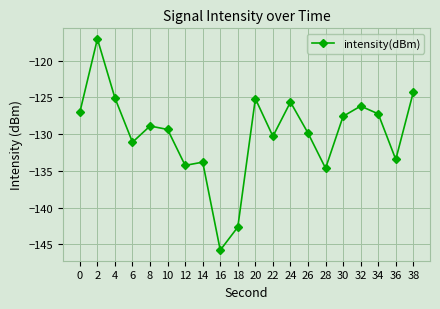

What is the value of the 15th point from the left?

-134.6